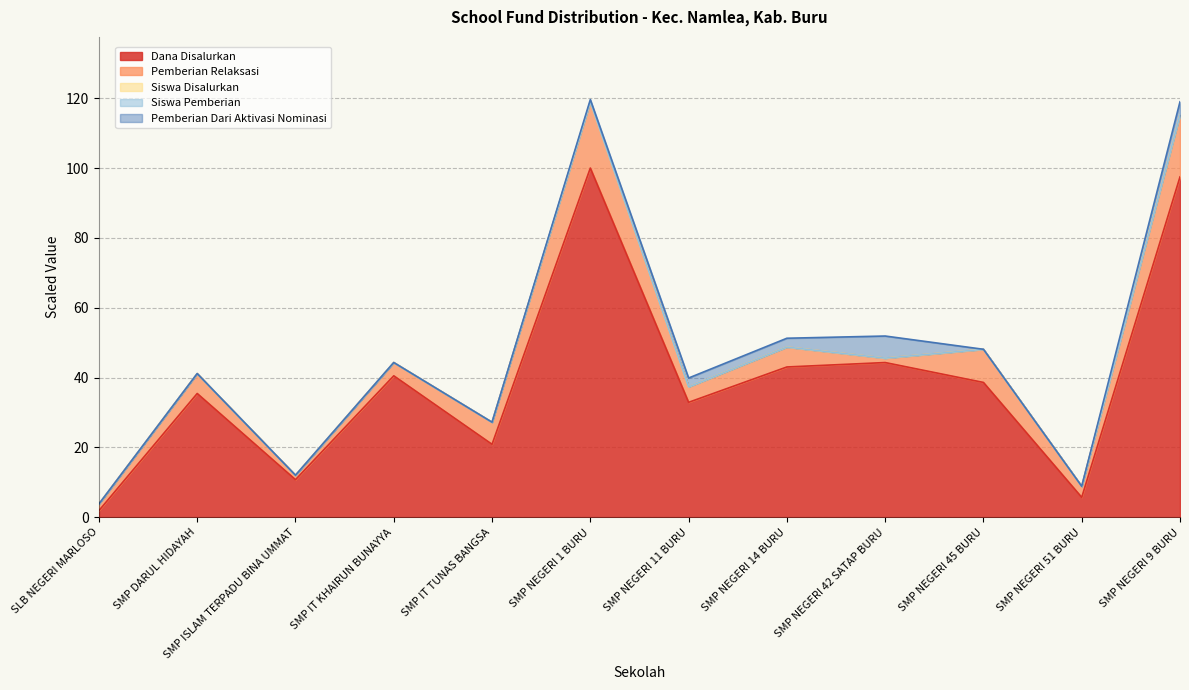

True or false: Dana Disalurkan and Siswa Pemberian cross at least once.

False